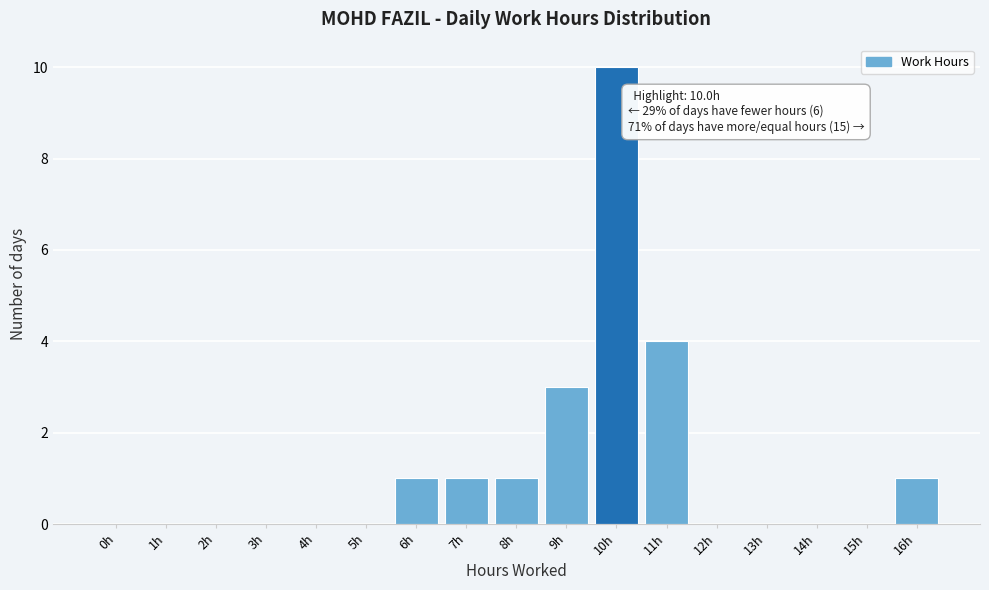

Reading right to left, what are all the values shown in this chart?

16h=1	15h=0	14h=0	13h=0	12h=0	11h=4	10h=10	9h=3	8h=1	7h=1	6h=1	5h=0	4h=0	3h=0	2h=0	1h=0	0h=0